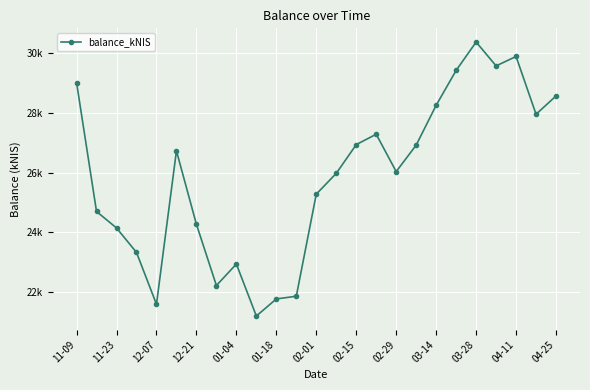

What is the greatest value displayed?

30377.7